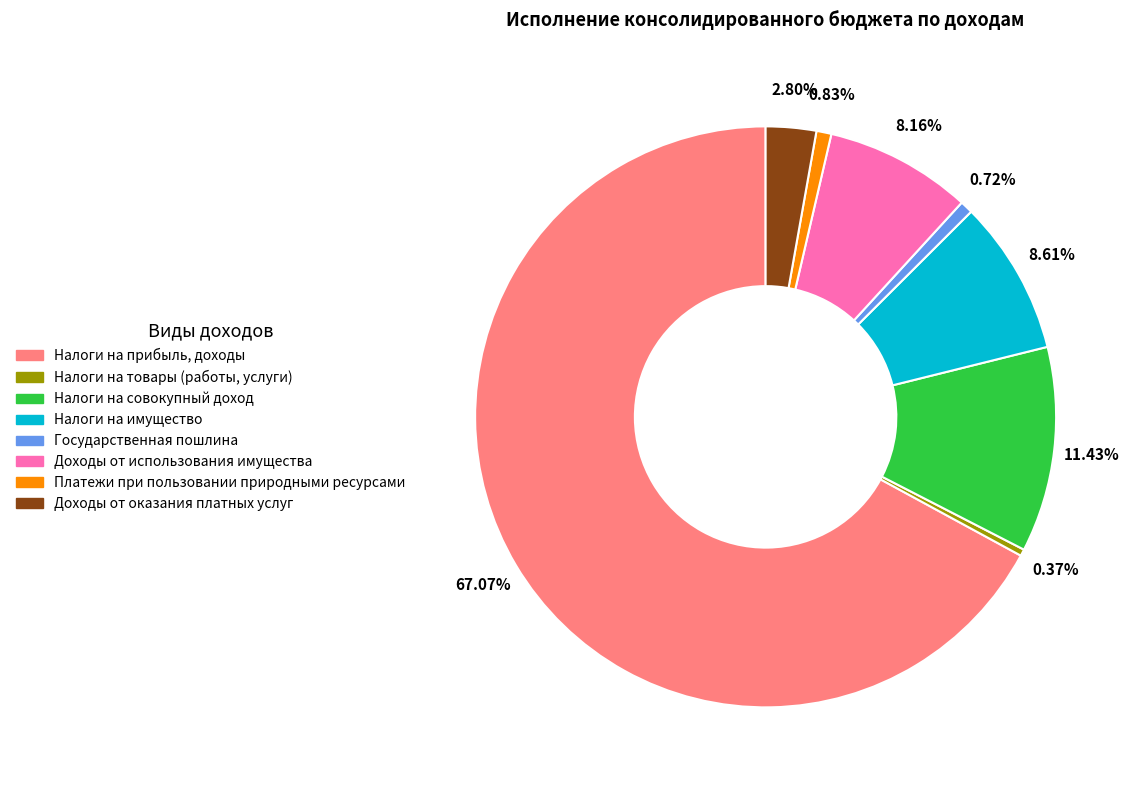

Is there any slice that represents more than half of the pie?

Yes